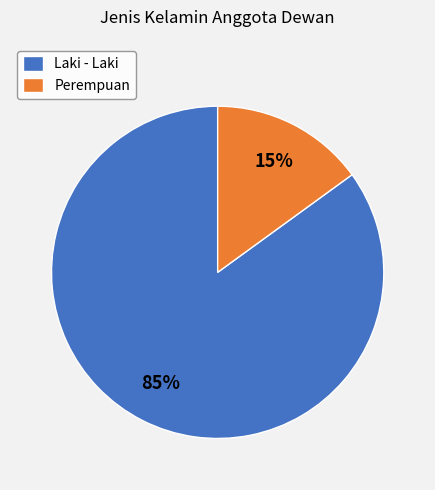

What is the largest slice in the pie chart?

Laki - Laki